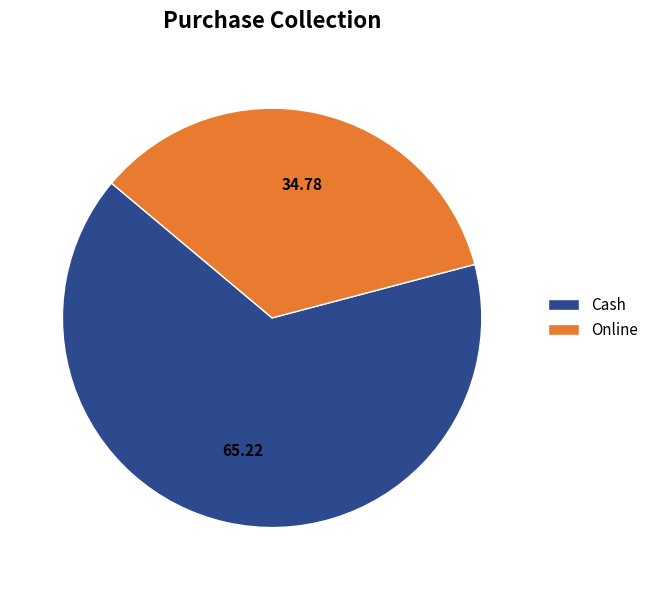

Combined, do Cash and Online account for over 50%?

Yes